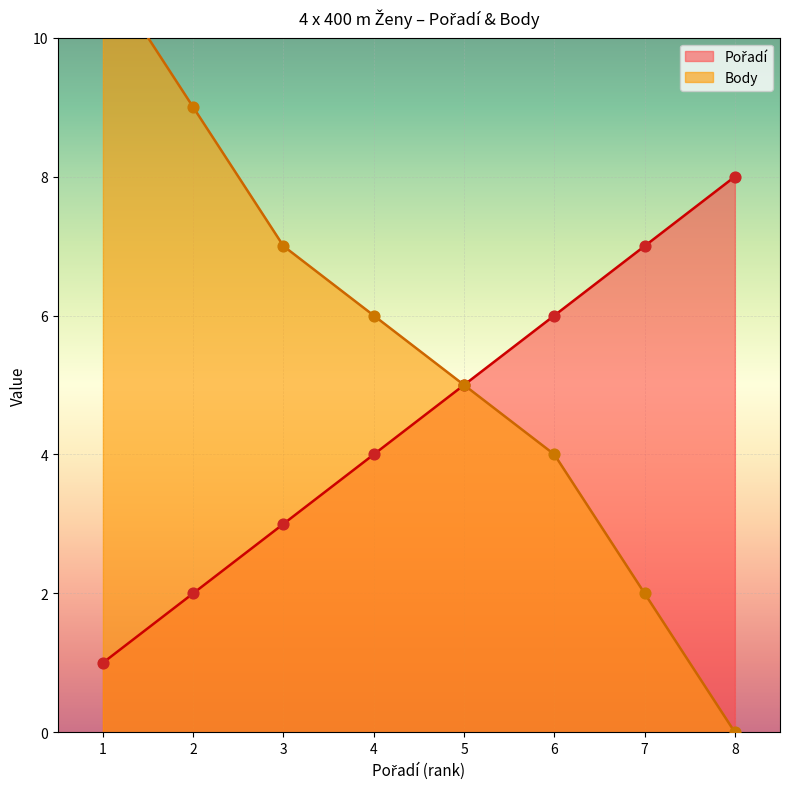

Is the value of Pořadí at 1 greater than the value of Body at 7?

No